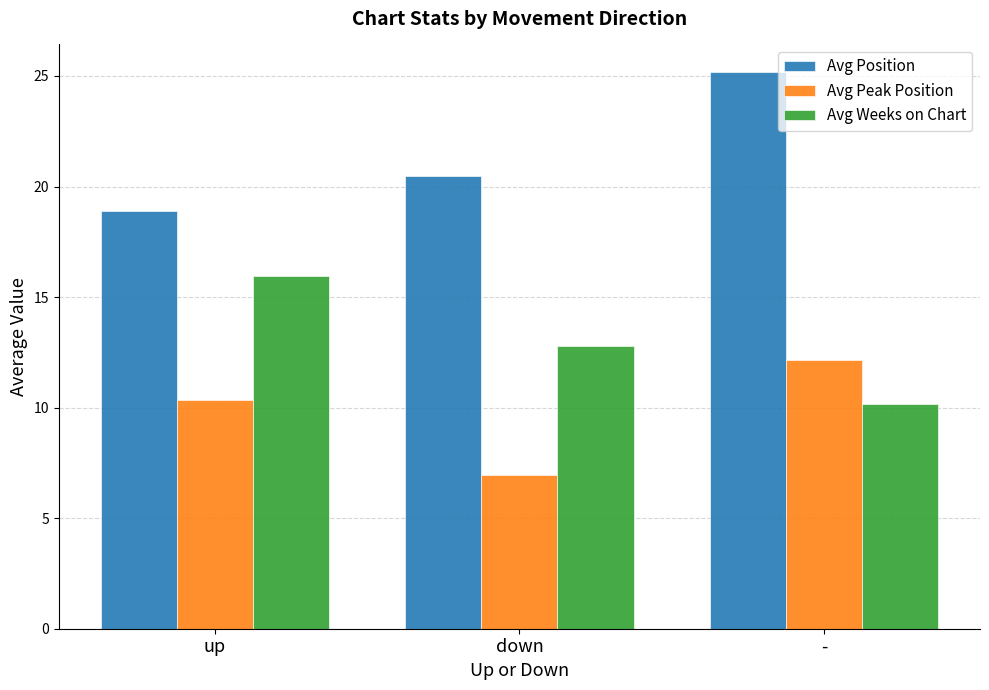

Reading right to left, what are all the values shown in this chart?

Avg Position: -=25.2	down=20.5	up=18.9
Avg Peak Position: -=12.2	down=6.9	up=10.4
Avg Weeks on Chart: -=10.2	down=12.8	up=15.9